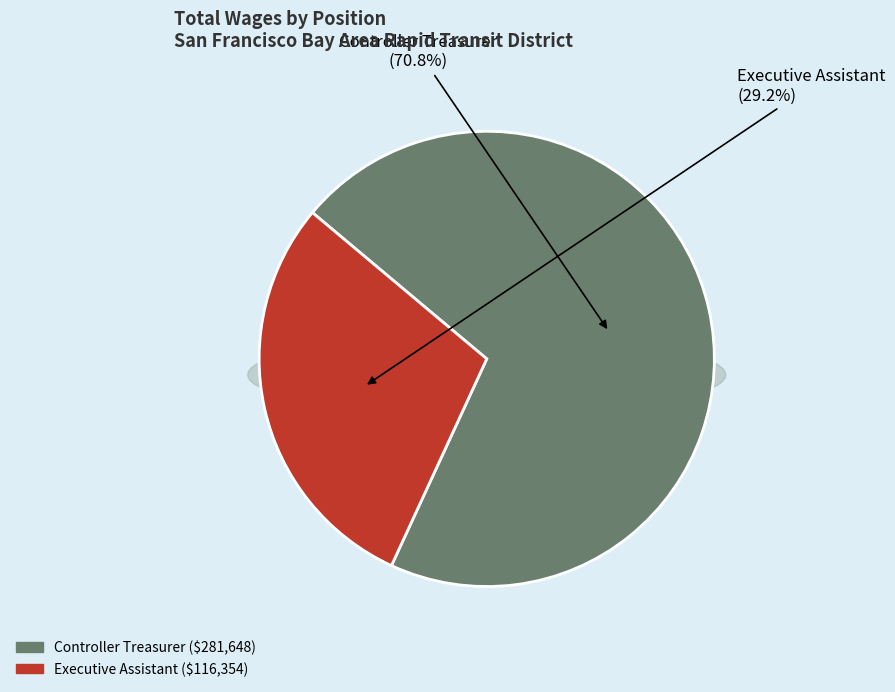

Which has a higher value, Executive Assistant or Controller Treasurer?

Controller Treasurer